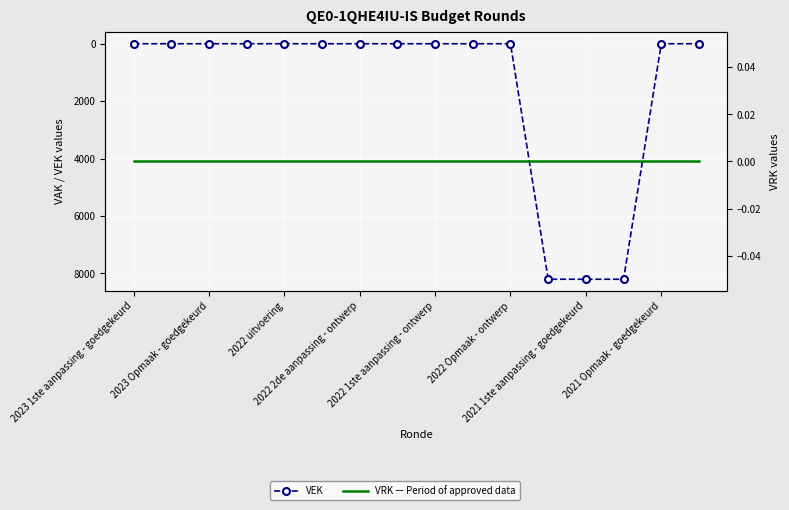

True or false: VEK has more than 1 points higher than both neighbors.

False